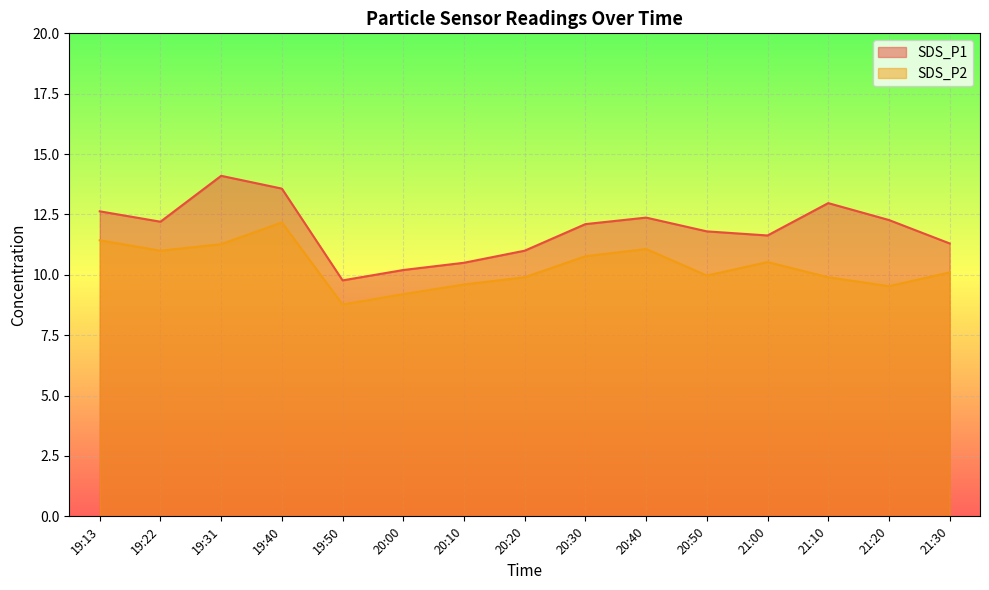

Does the chart display data point markers on the line(s)?

No